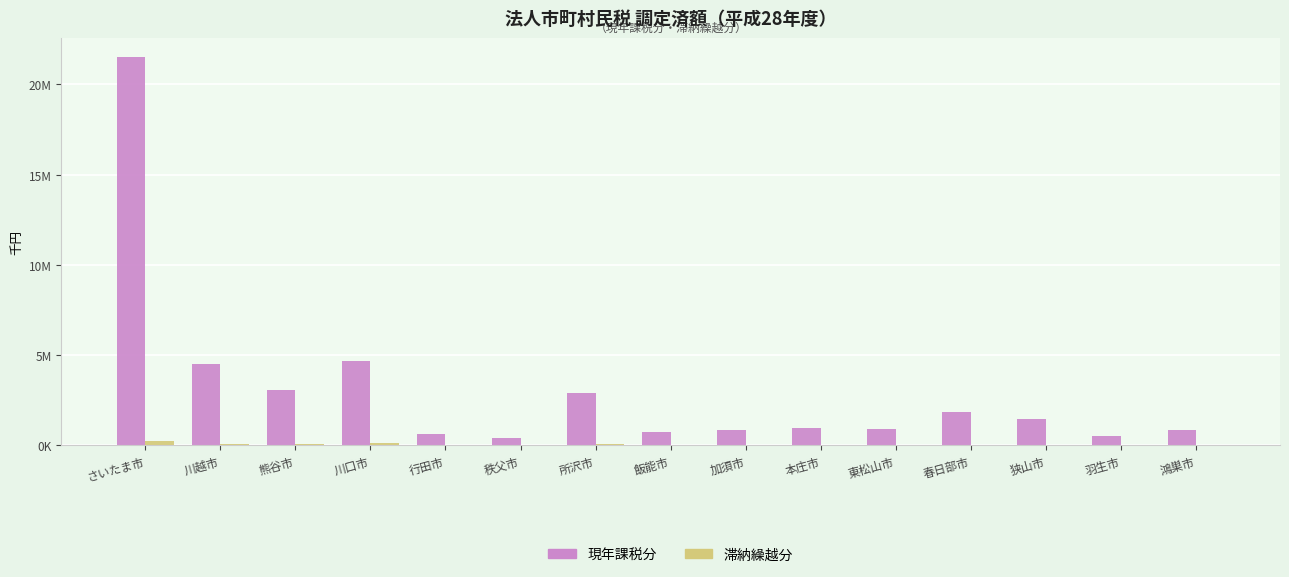

What is the difference between the highest and lowest values at 行田市?

627132